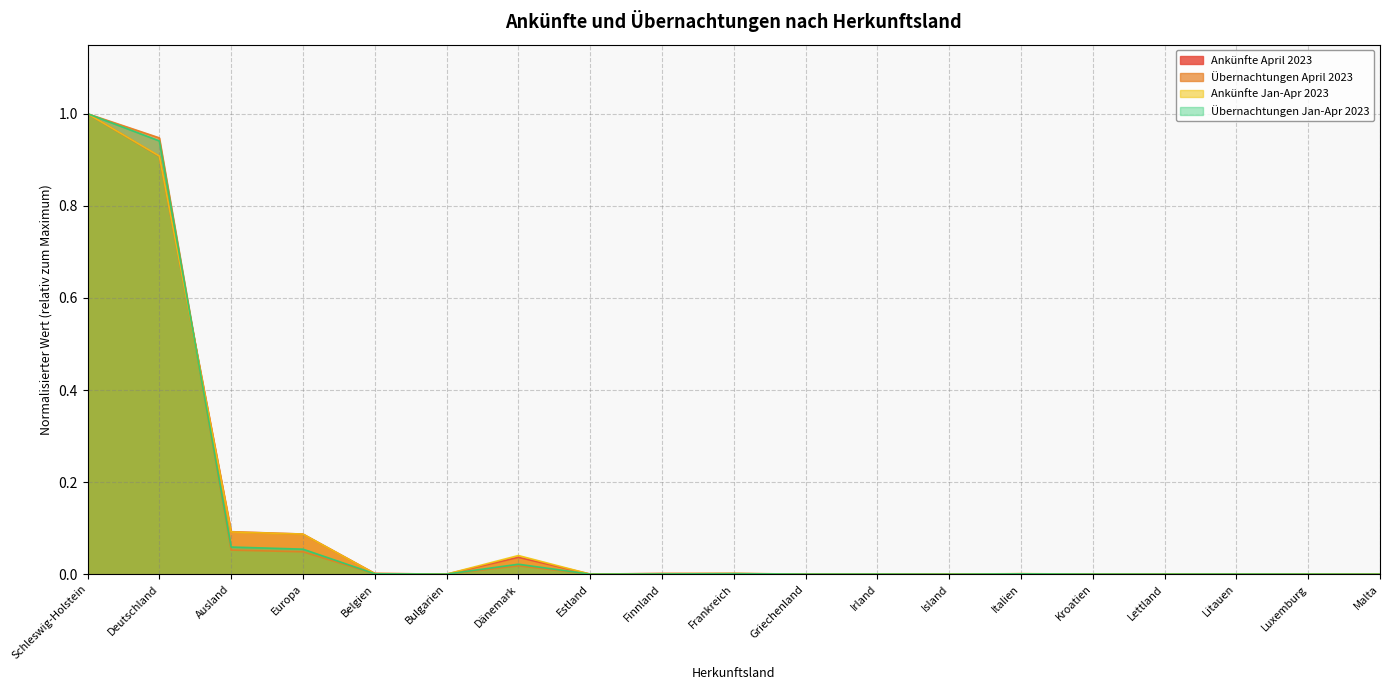

What position from the left is Finnland?

9